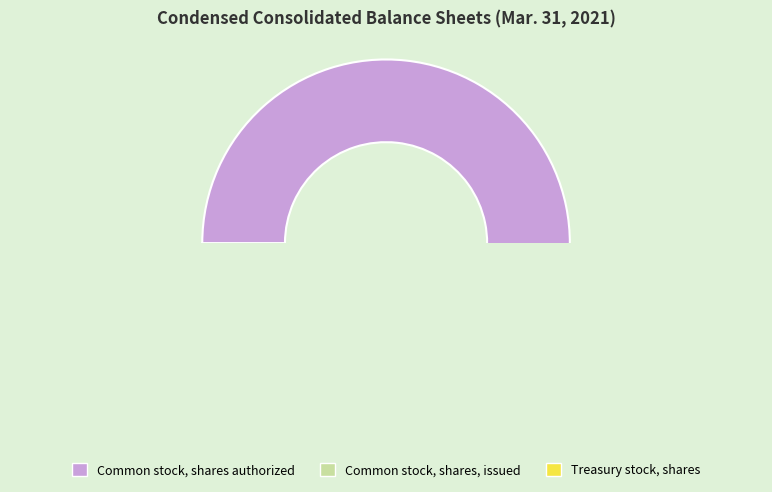

Which slice represents more than half of the pie?

Common stock, shares authorized